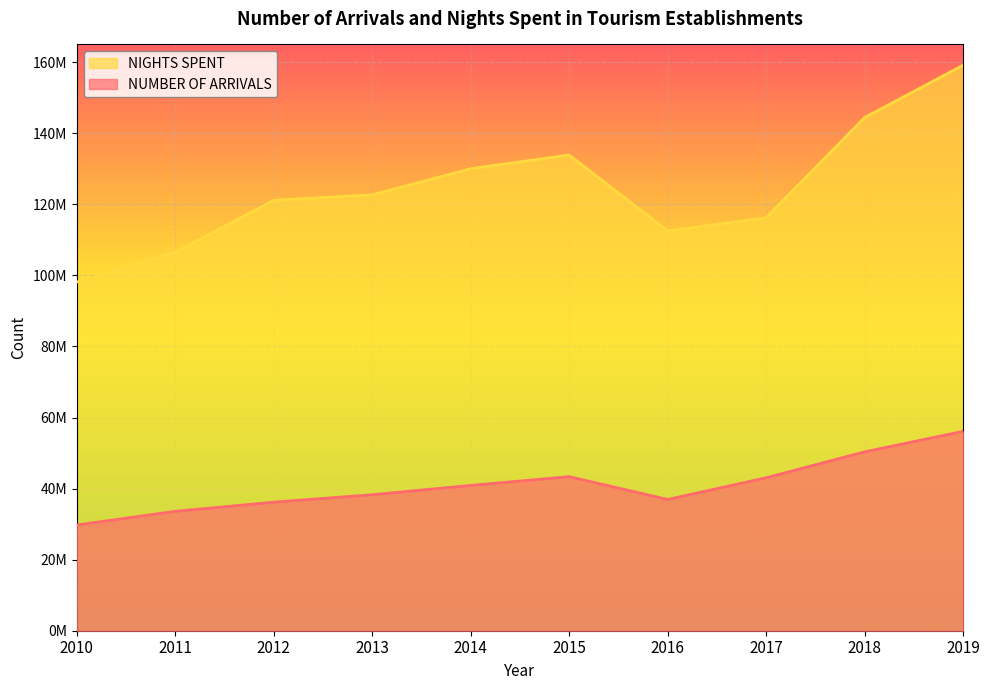

How many categories are shown in the chart?

10